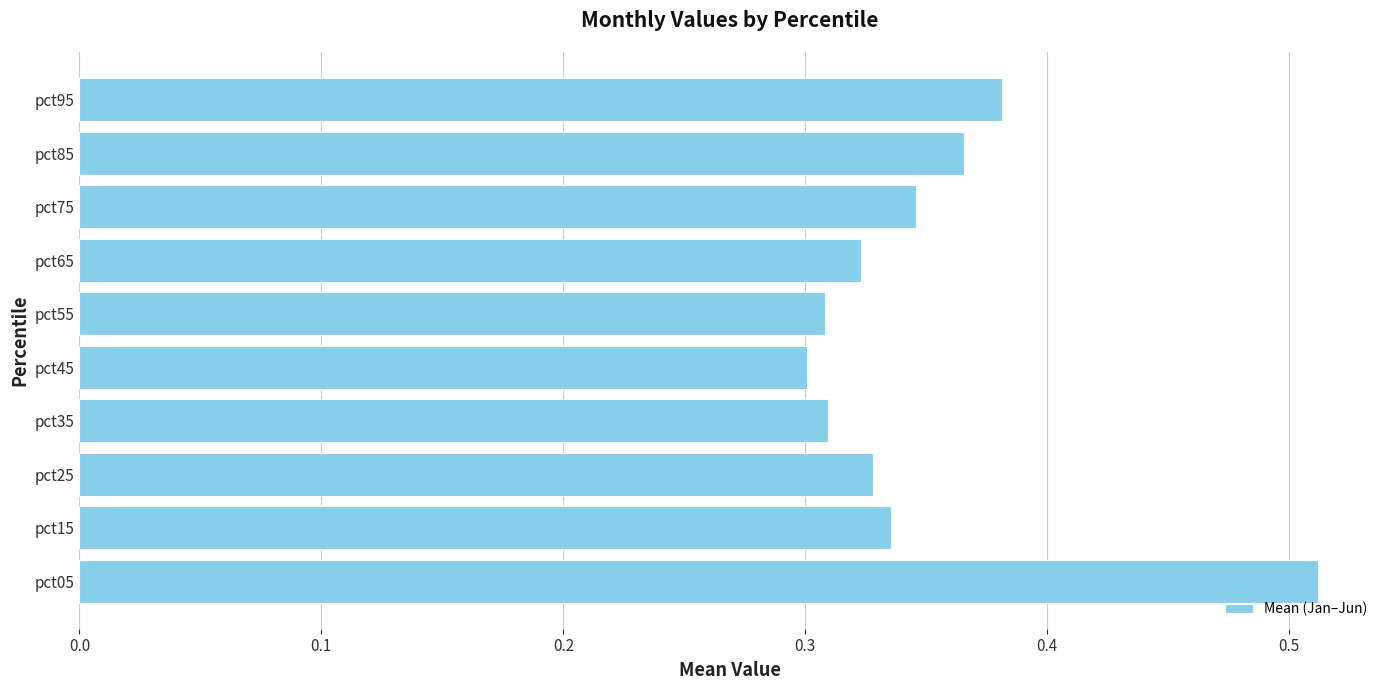

What is the sum of all values?

3.5